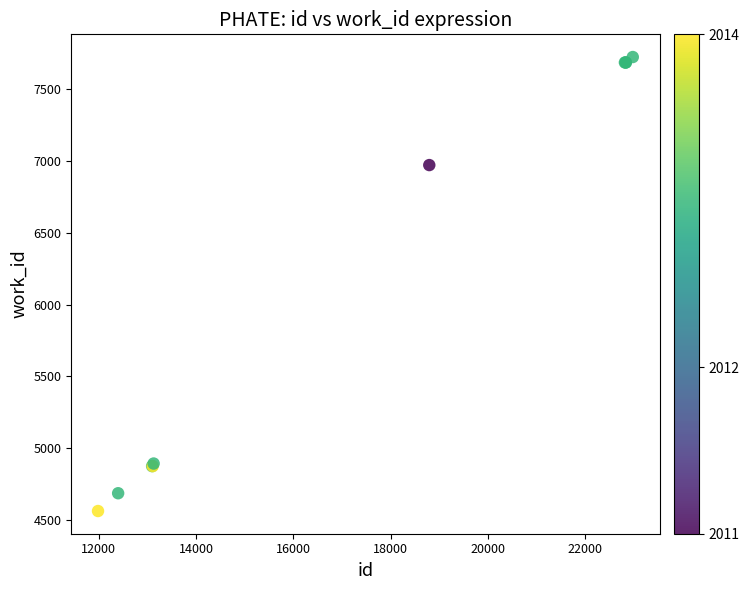

What Y value in the scatter plot is closest to 6143?

6972